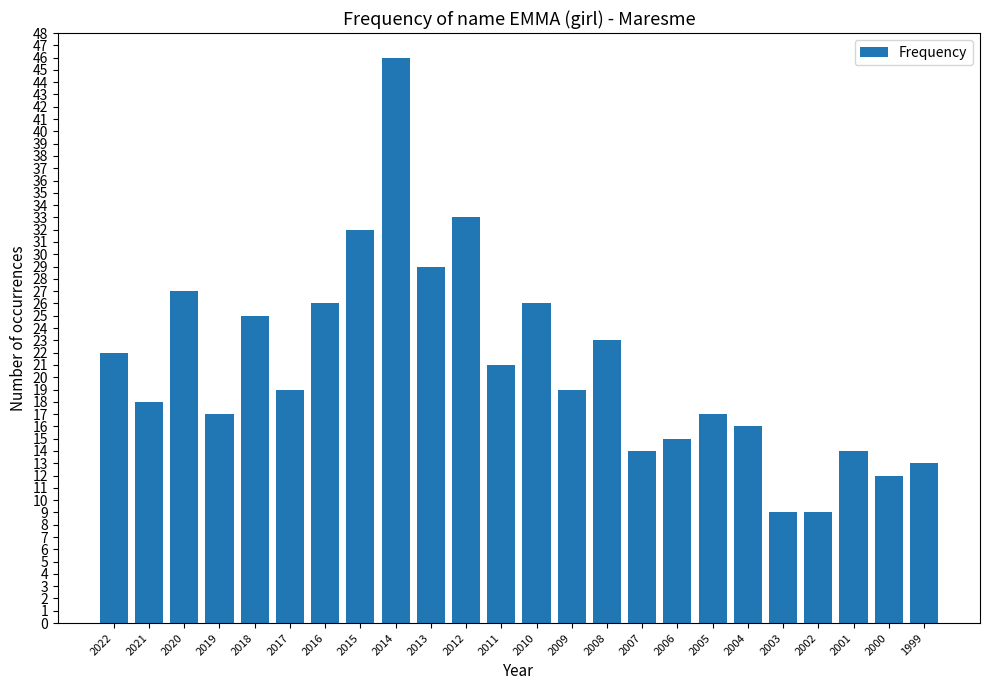

What is the greatest value displayed?

46